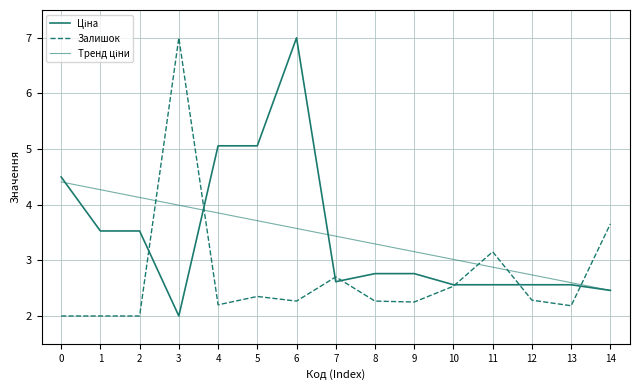

Does the chart display data point markers on the line(s)?

No